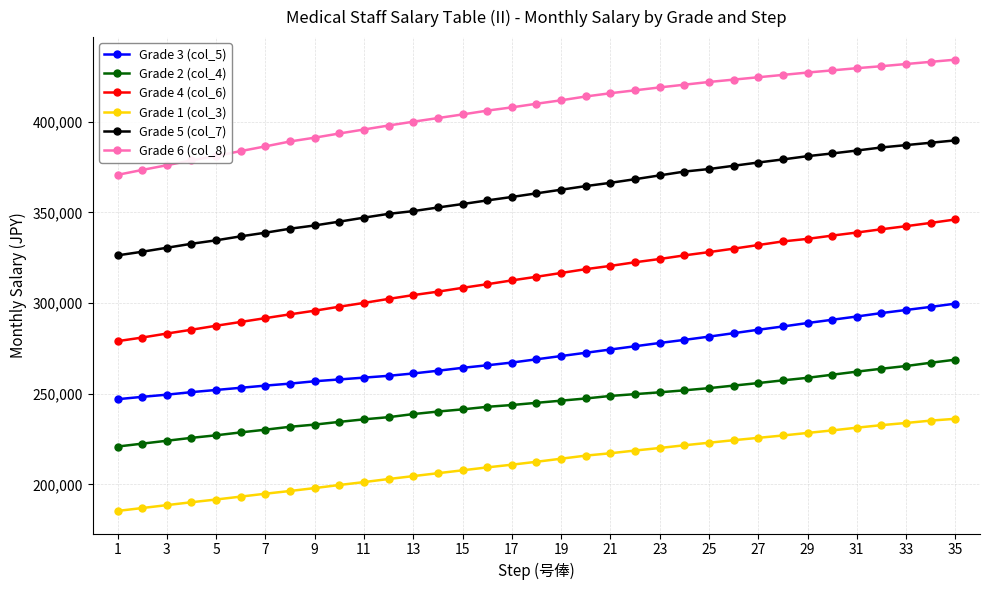

What is the average value of the Grade 6 (col_8) series?

407294